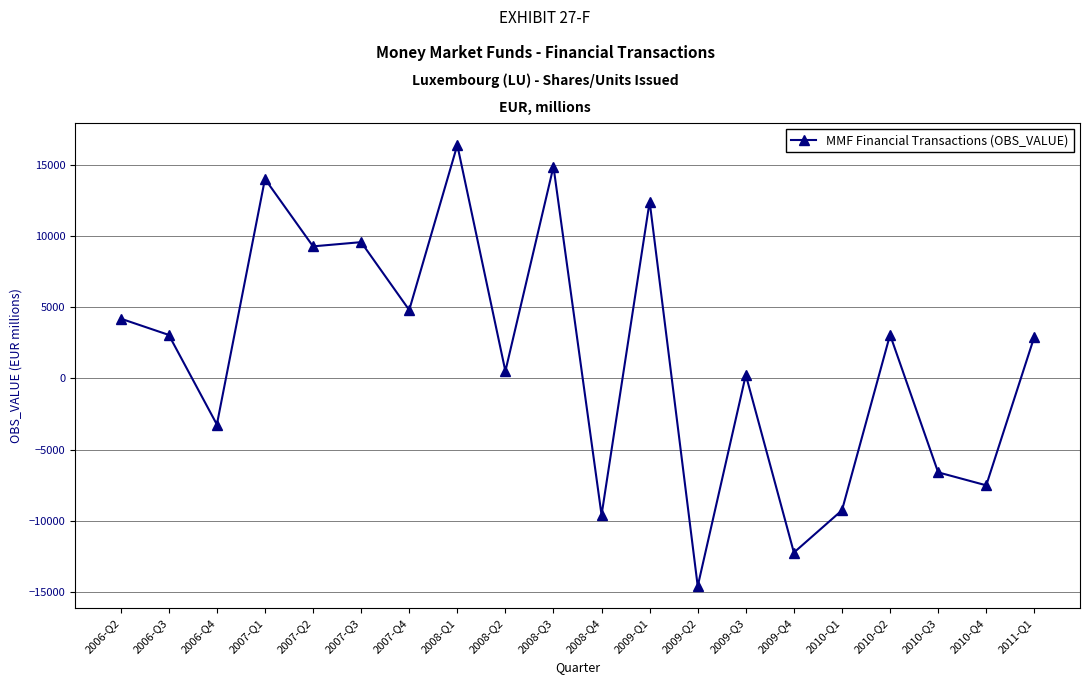

What is the value of the 3rd point from the left?

-3239